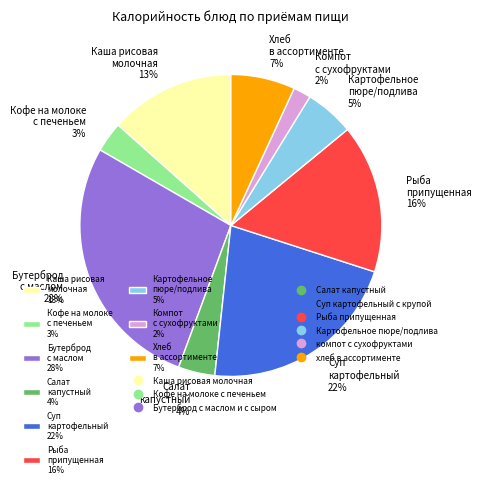

Rank the categories by value from highest to lowest.

Бутерброд с маслом 28%, Суп картофельный 22%, Рыба припущенная 16%, Каша рисовая молочная 13%, Хлеб в ассортименте 7%, Картофельное пюре/подлива 5%, Салат капустный 4%, Кофе на молоке с печеньем 3%, Компот с сухофруктами 2%